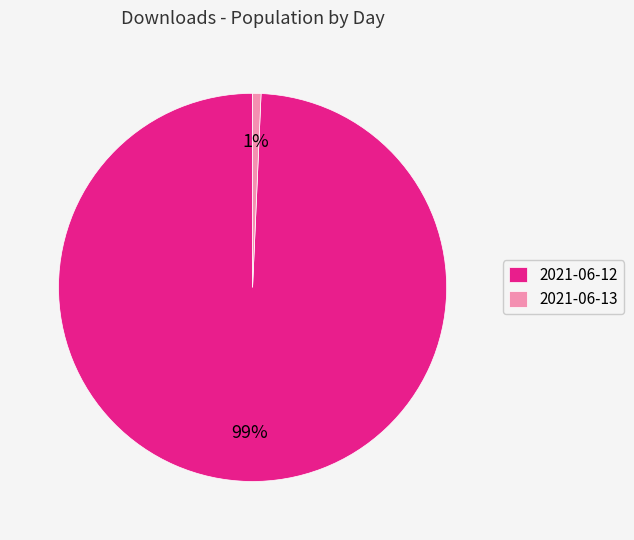

Which category has the biggest portion of the pie?

2021-06-12